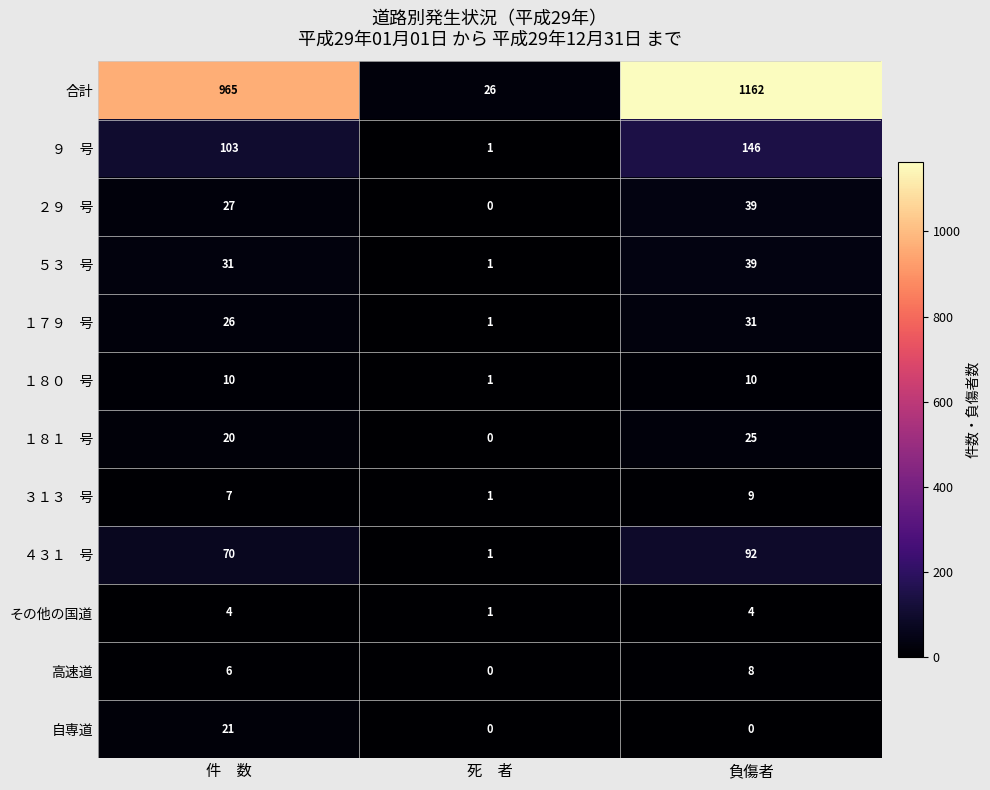

Is it true that 合計 equals 26 at 死　者?

True